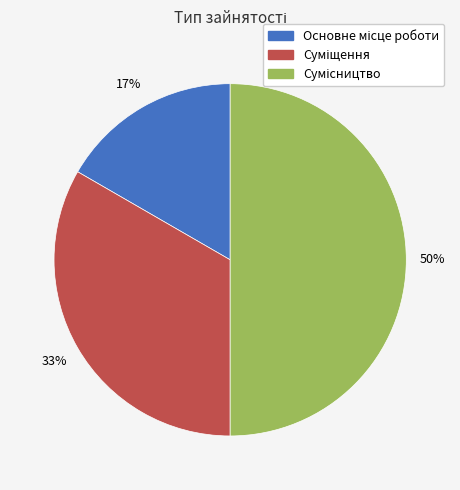

How many slices are in this pie chart?

3